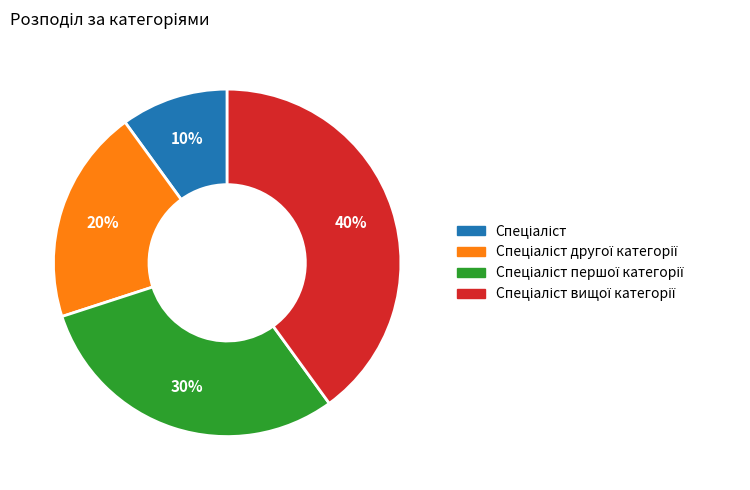

Is there a majority slice in this chart?

No